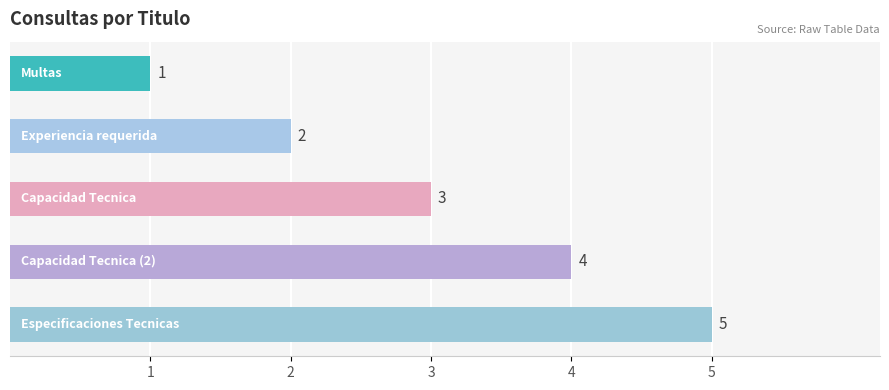

What is the value of the 5th bar from the top?

5